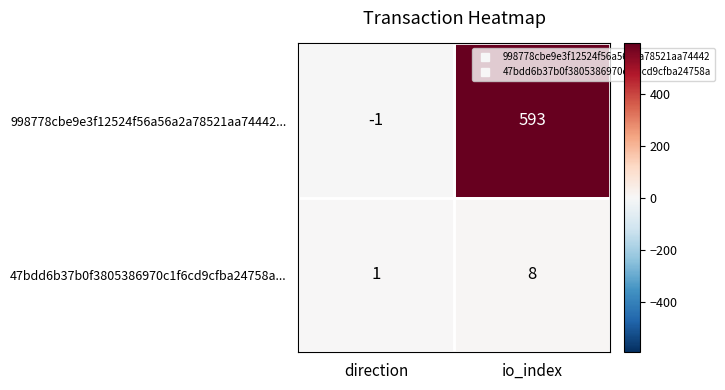

Rank the series by their maximum value, from lowest to highest.

47bdd6b37b0f3805386970c1f6cd9cfba24758a..., 998778cbe9e3f12524f56a56a2a78521aa74442...